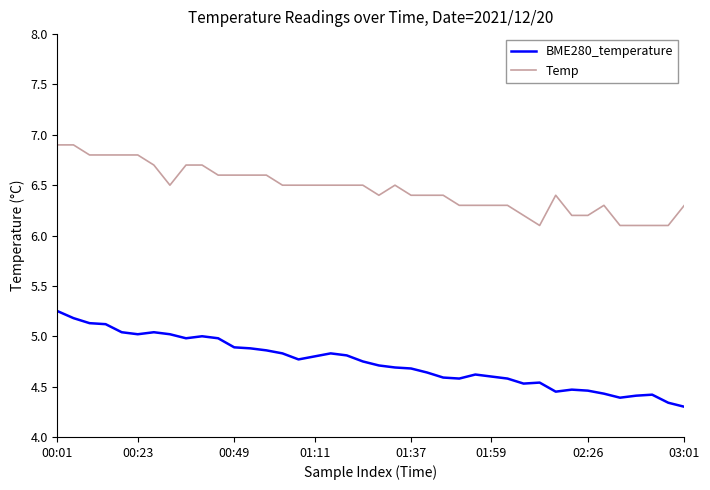

True or false: Temp and BME280_temperature cross at least once.

False